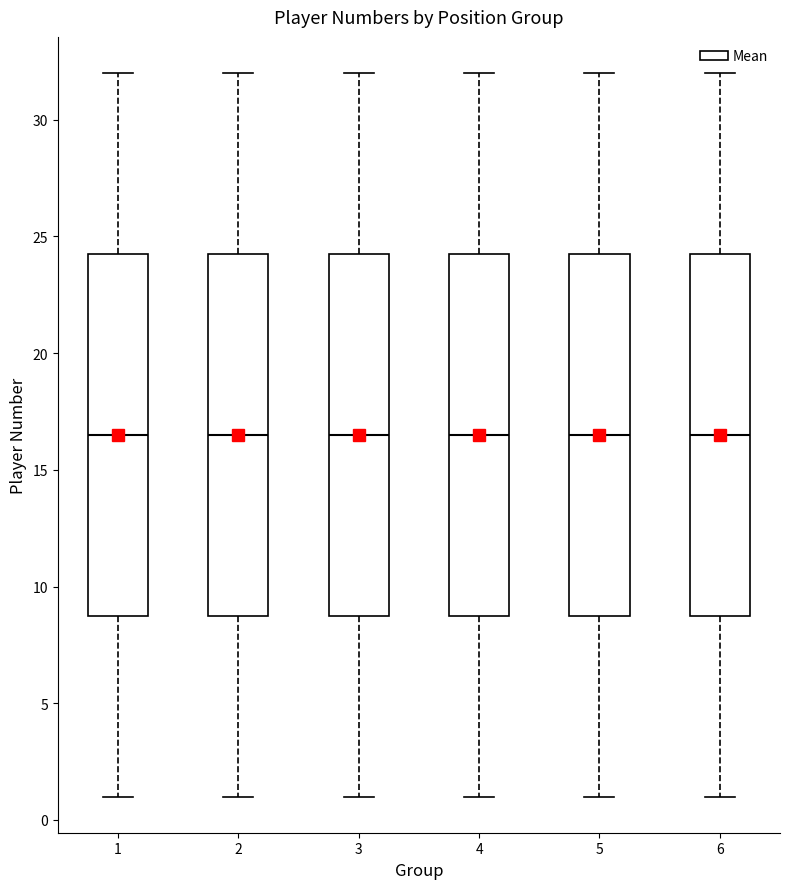

Reading left to right, transcribe this box plot: for each box, give where its median line is, the range the box spans, and where its two whiskers end, as read against the y-axis. The values are not printed on the chart, so give them approximately, as read against the axis.

1: median 16.5, box 9.0 to 24.5, whiskers 1.0 to 32.0
2: median 16.5, box 9.0 to 24.5, whiskers 1.0 to 32.0
3: median 16.5, box 9.0 to 24.5, whiskers 1.0 to 32.0
4: median 16.5, box 9.0 to 24.5, whiskers 1.0 to 32.0
5: median 16.5, box 9.0 to 24.5, whiskers 1.0 to 32.0
6: median 16.5, box 9.0 to 24.5, whiskers 1.0 to 32.0